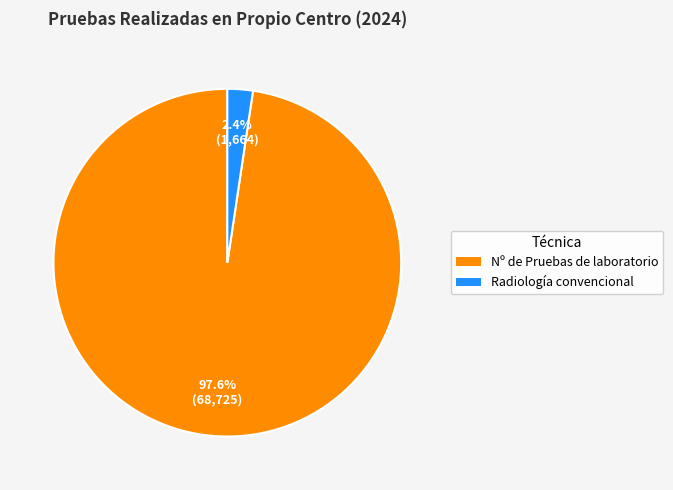

Does Radiología convencional represent more than half of the total?

No